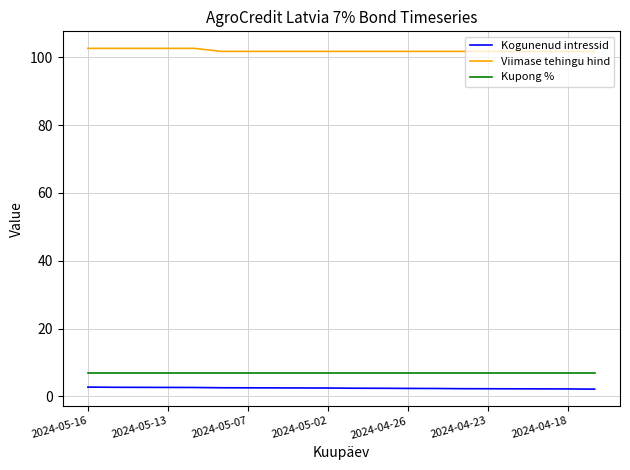

Which series has the largest total across all categories?

Viimase tehingu hind